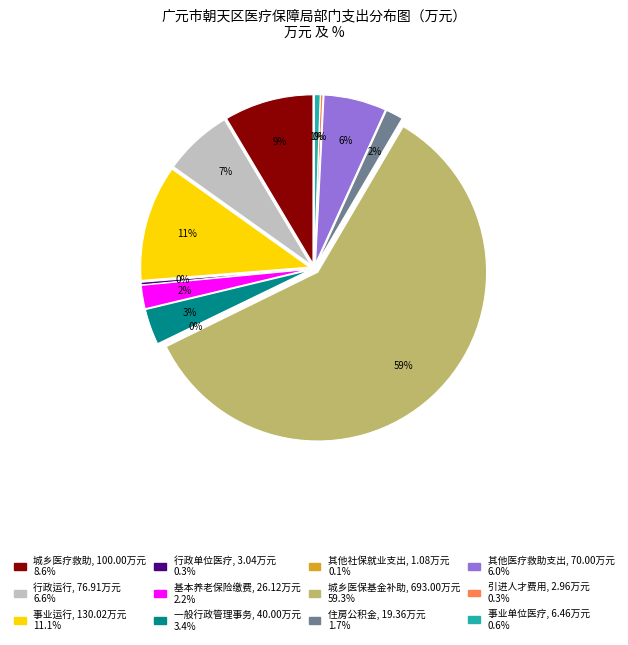

What is the ratio of the value at 住房公积金 to the value at 行政运行?

0.3